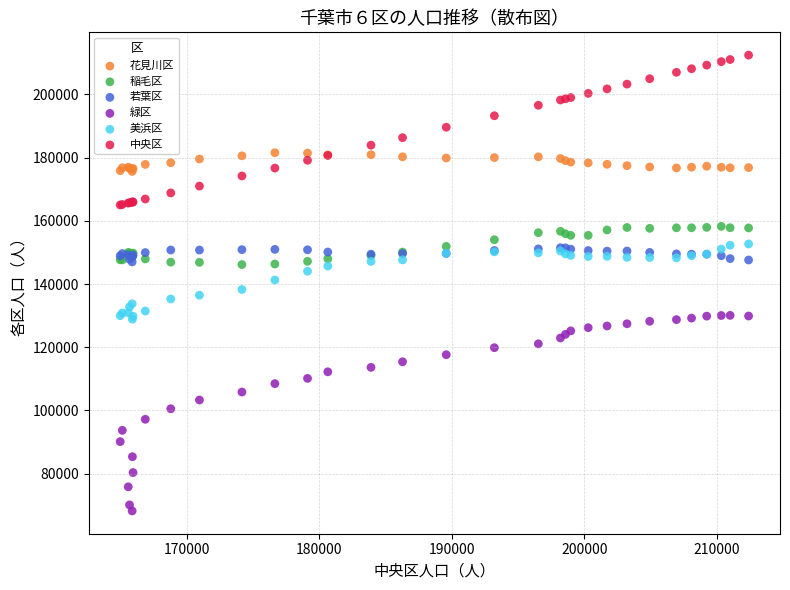

Which series has the largest Y range (max minus min)?

緑区